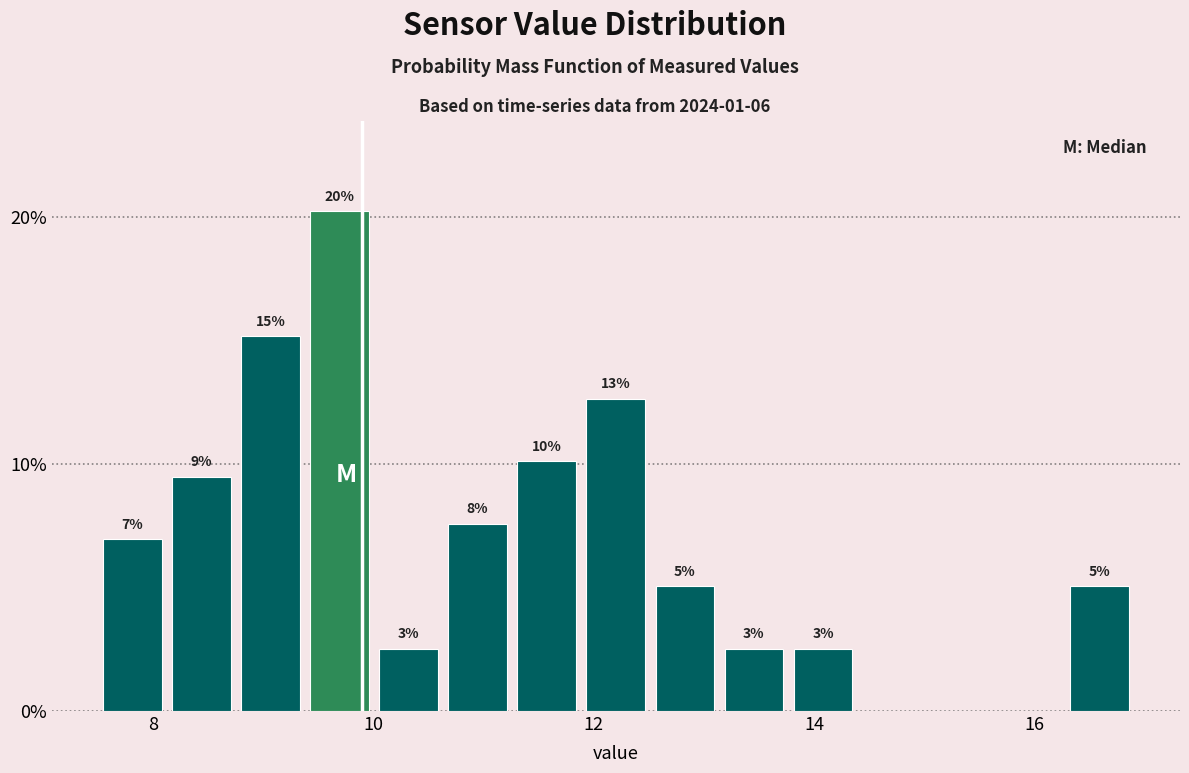

Read against the x-axis, roughly where is the centre of the tallest bar?

9.6